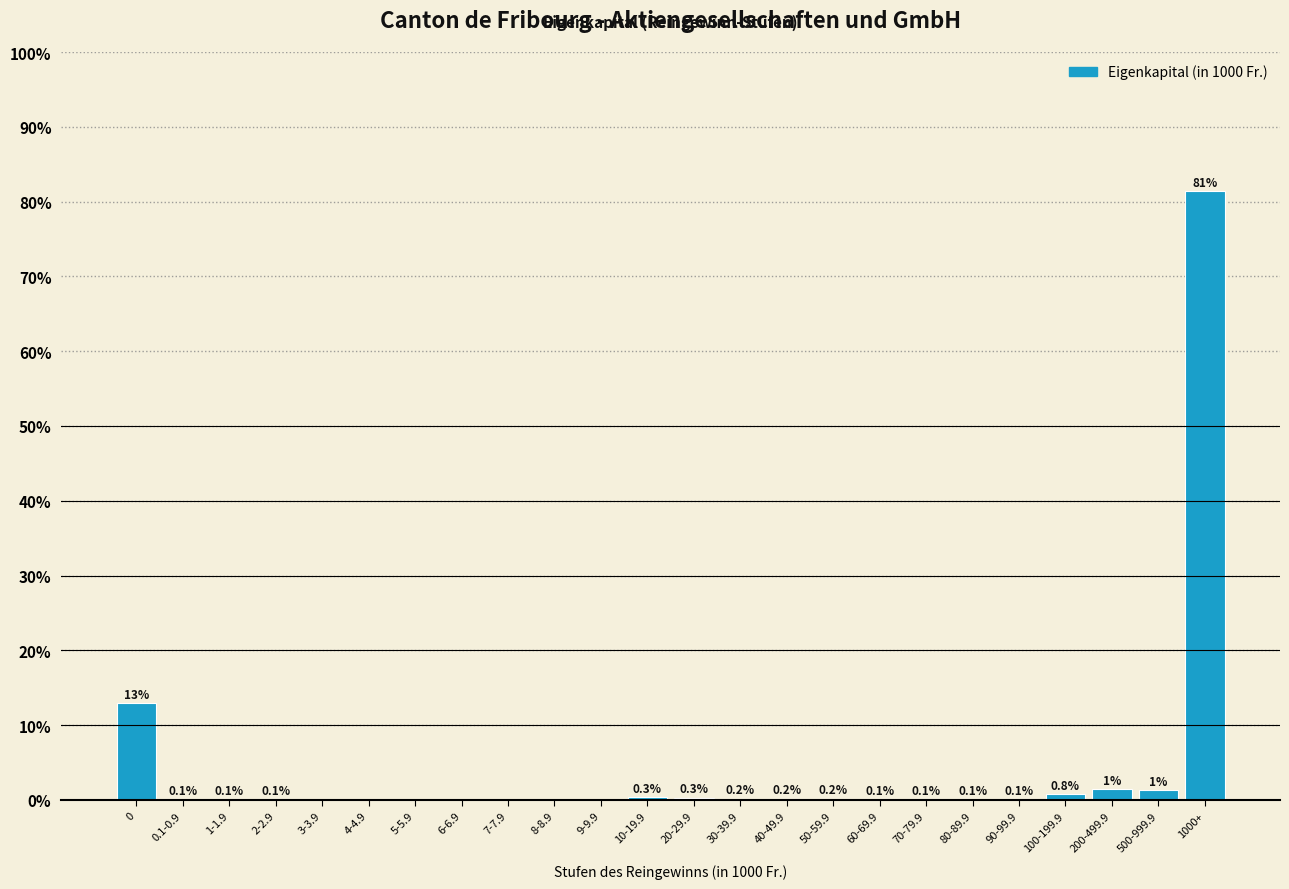

What is the change in value from 20-29.9 to 500-999.9?

+1.0